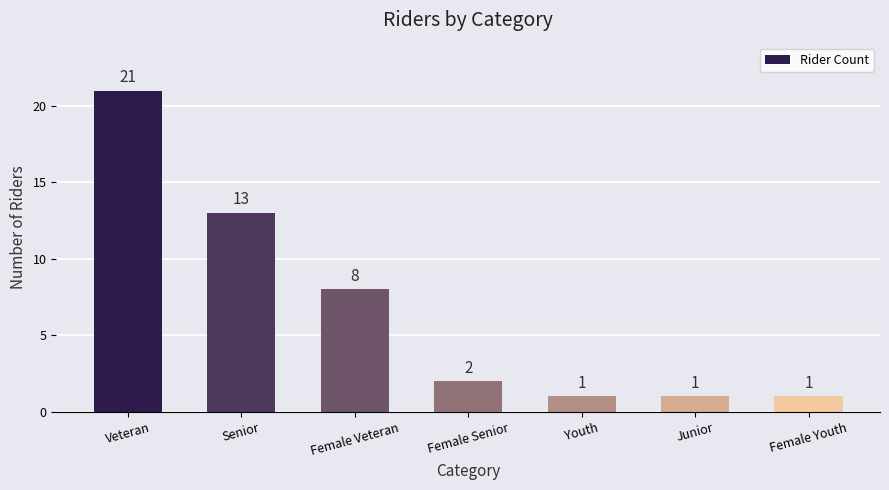

What is the smallest value displayed?

1